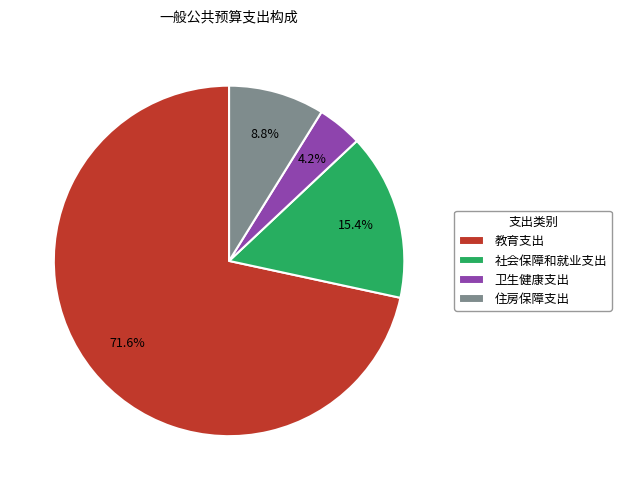

To the nearest percent, what is the average slice percentage?

25%